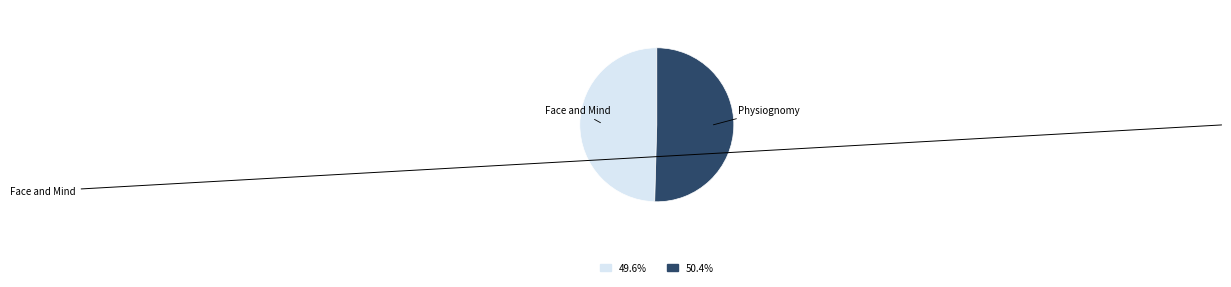

Between Face and Mind and Physiognomy, which is larger?

Physiognomy